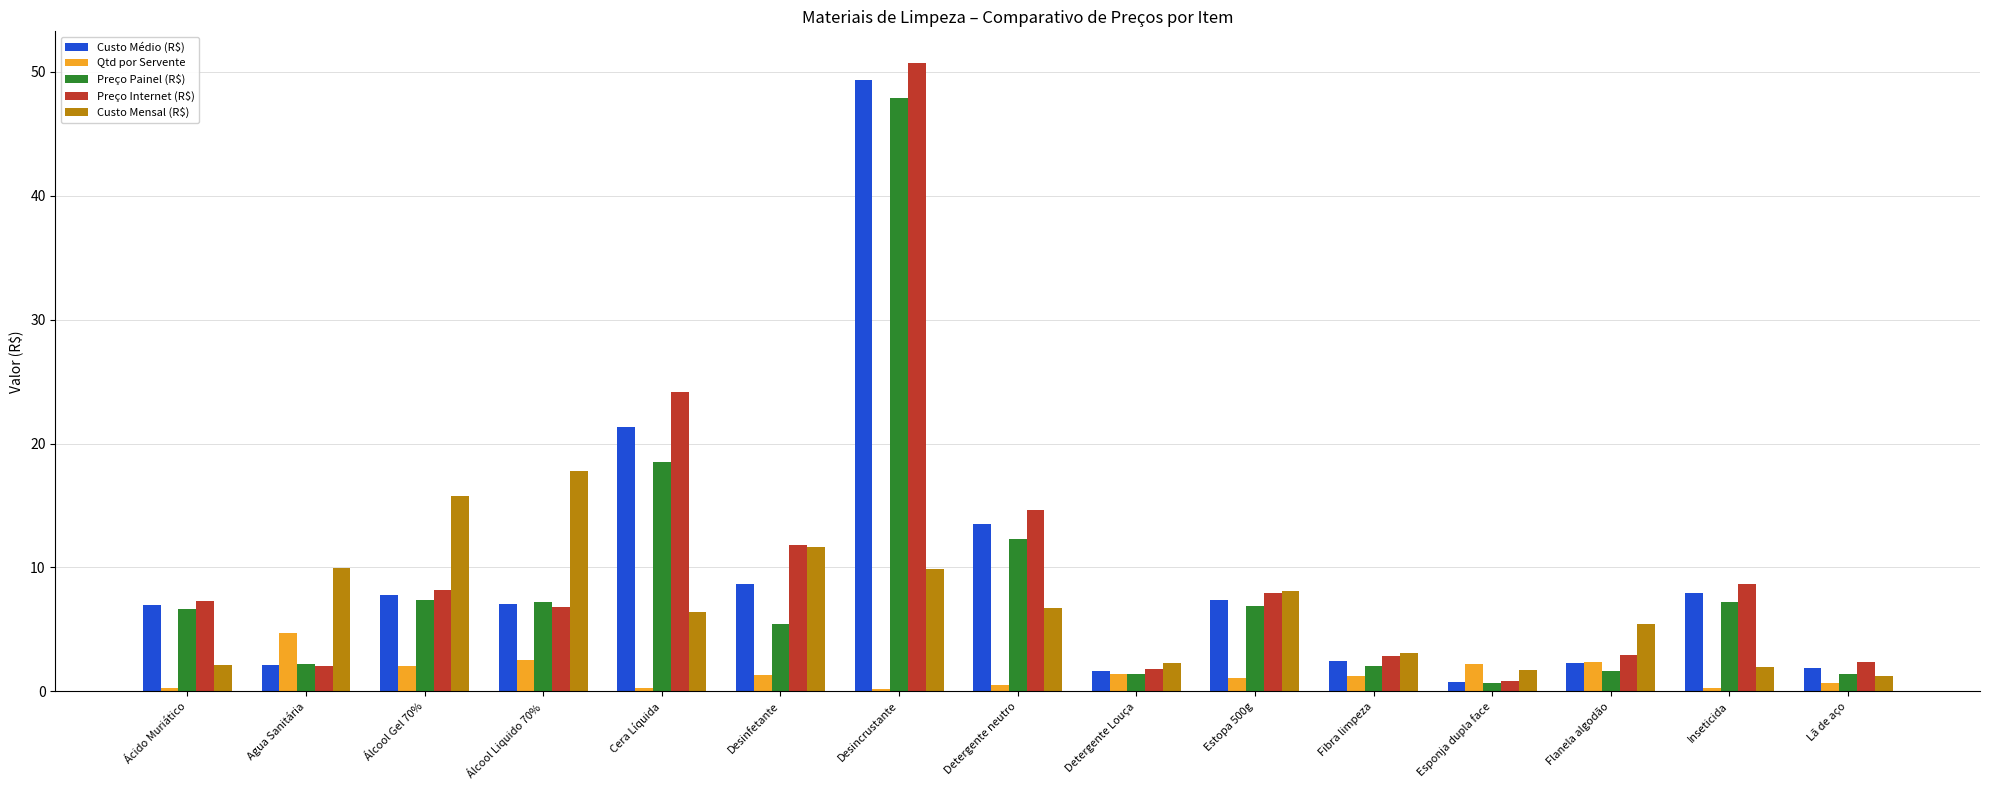

Which series has the largest total across all categories?

Preço Internet (R$)